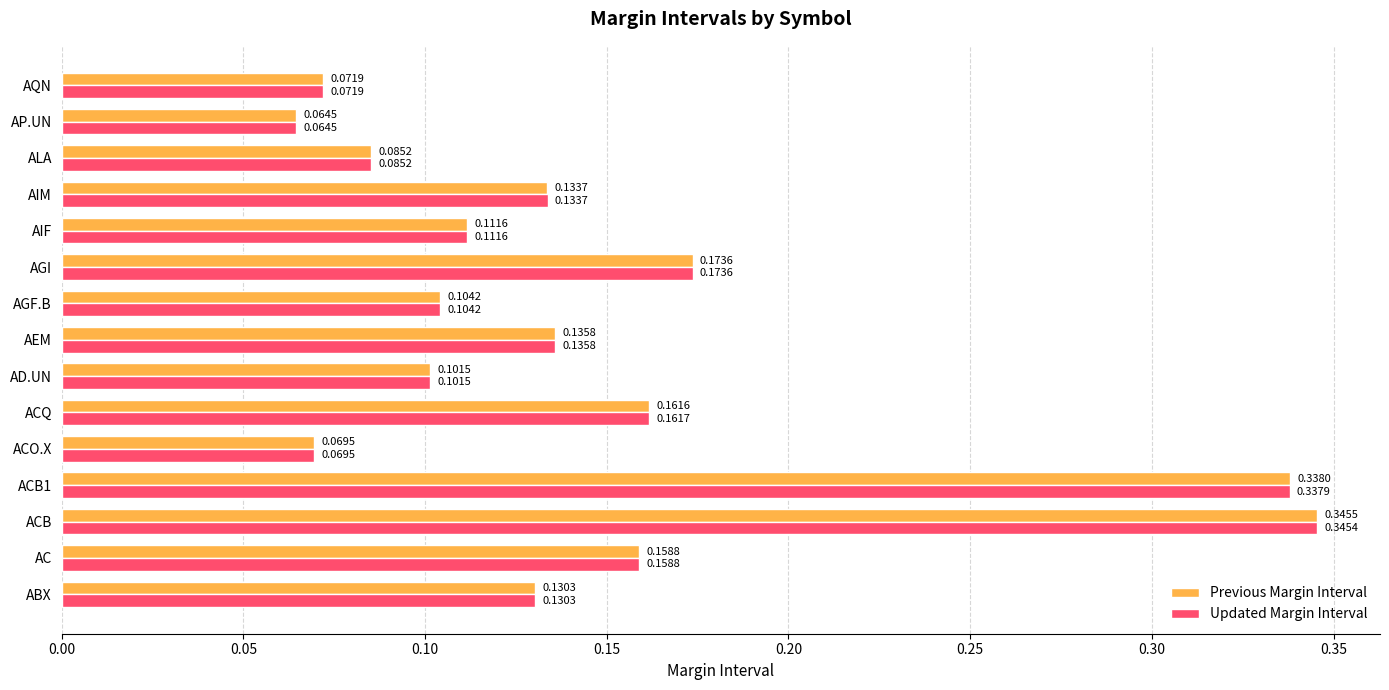

At which label does Updated Margin Interval reach its peak?

ACB